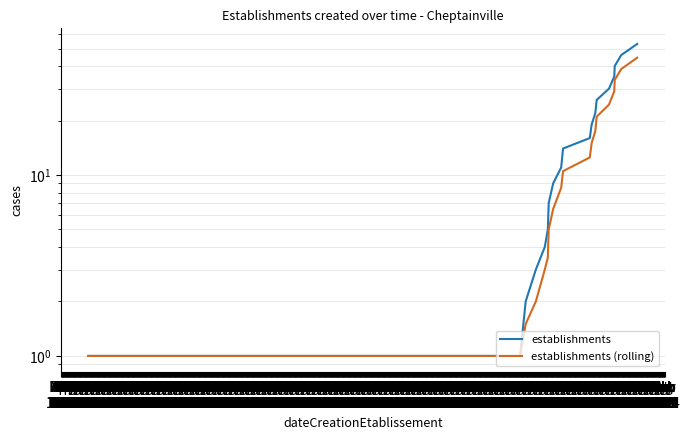

Rank the series at Jan 1977 from highest to lowest value.

establishments, establishments (rolling)